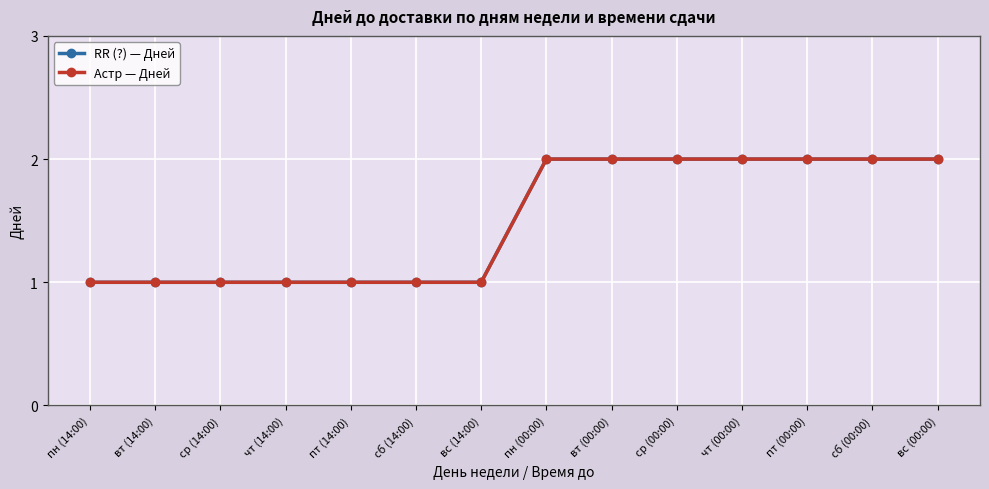

Reading left to right, extract all data points from this chart.

RR (?) — Дней: 1	1	1	1	1	1	1	2	2	2	2	2	2	2
Астр — Дней: 1	1	1	1	1	1	1	2	2	2	2	2	2	2